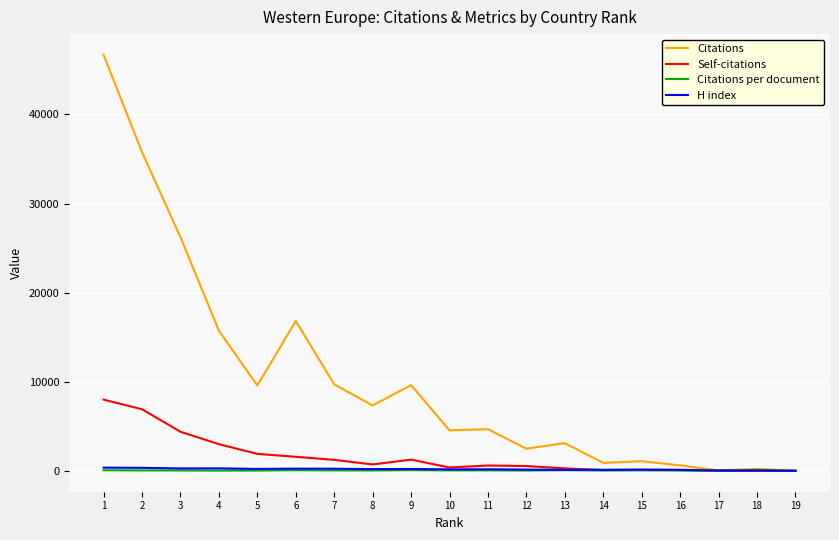

Which series has the largest range (max minus min)?

Citations